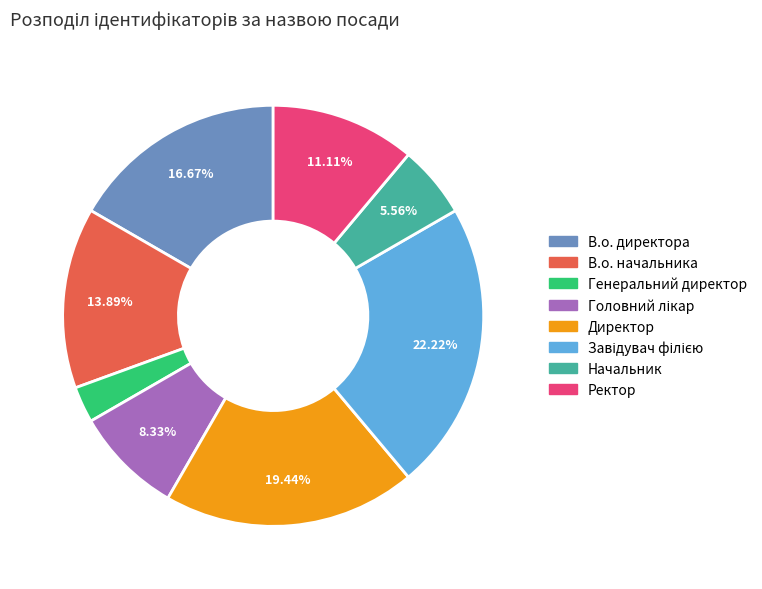

Which category has the smallest portion of the pie?

Генеральний директор